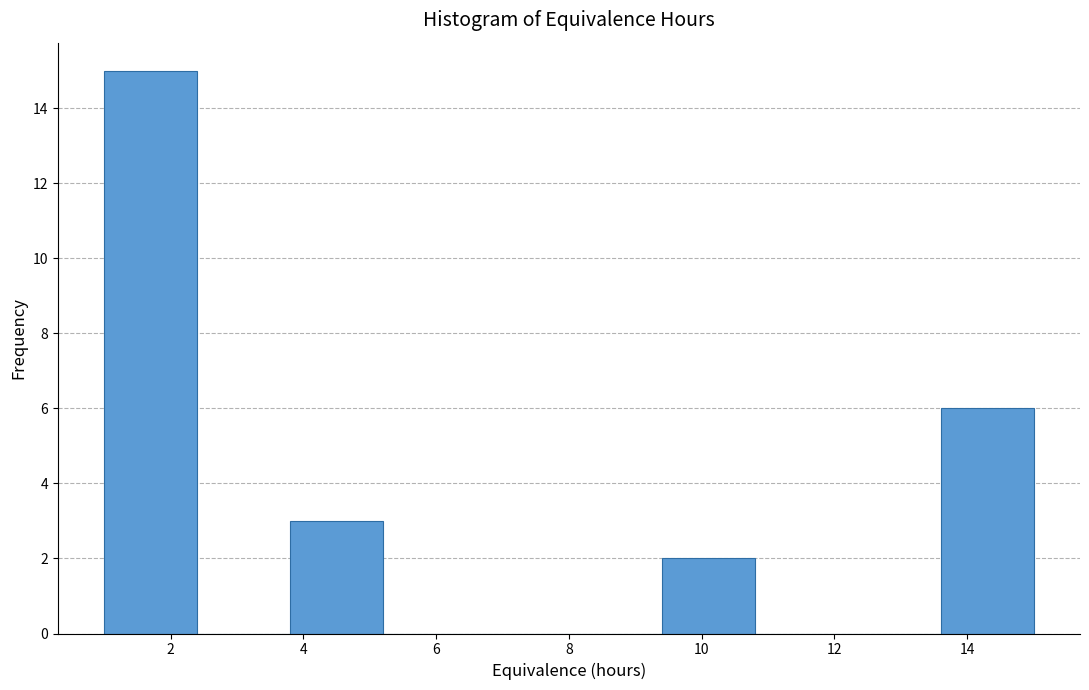

Reading left to right, list every bar in this chart as the range it spans on the x-axis followed by its height. The values are not printed on the chart, so give them approximately, as read against the axis.

1.0 to 2.4: 15
2.4 to 3.8: 0
3.8 to 5.2: 3
5.2 to 6.6: 0
6.6 to 8.0: 0
8.0 to 9.4: 0
9.4 to 10.8: 2
10.8 to 12.2: 0
12.2 to 13.6: 0
13.6 to 15.0: 6